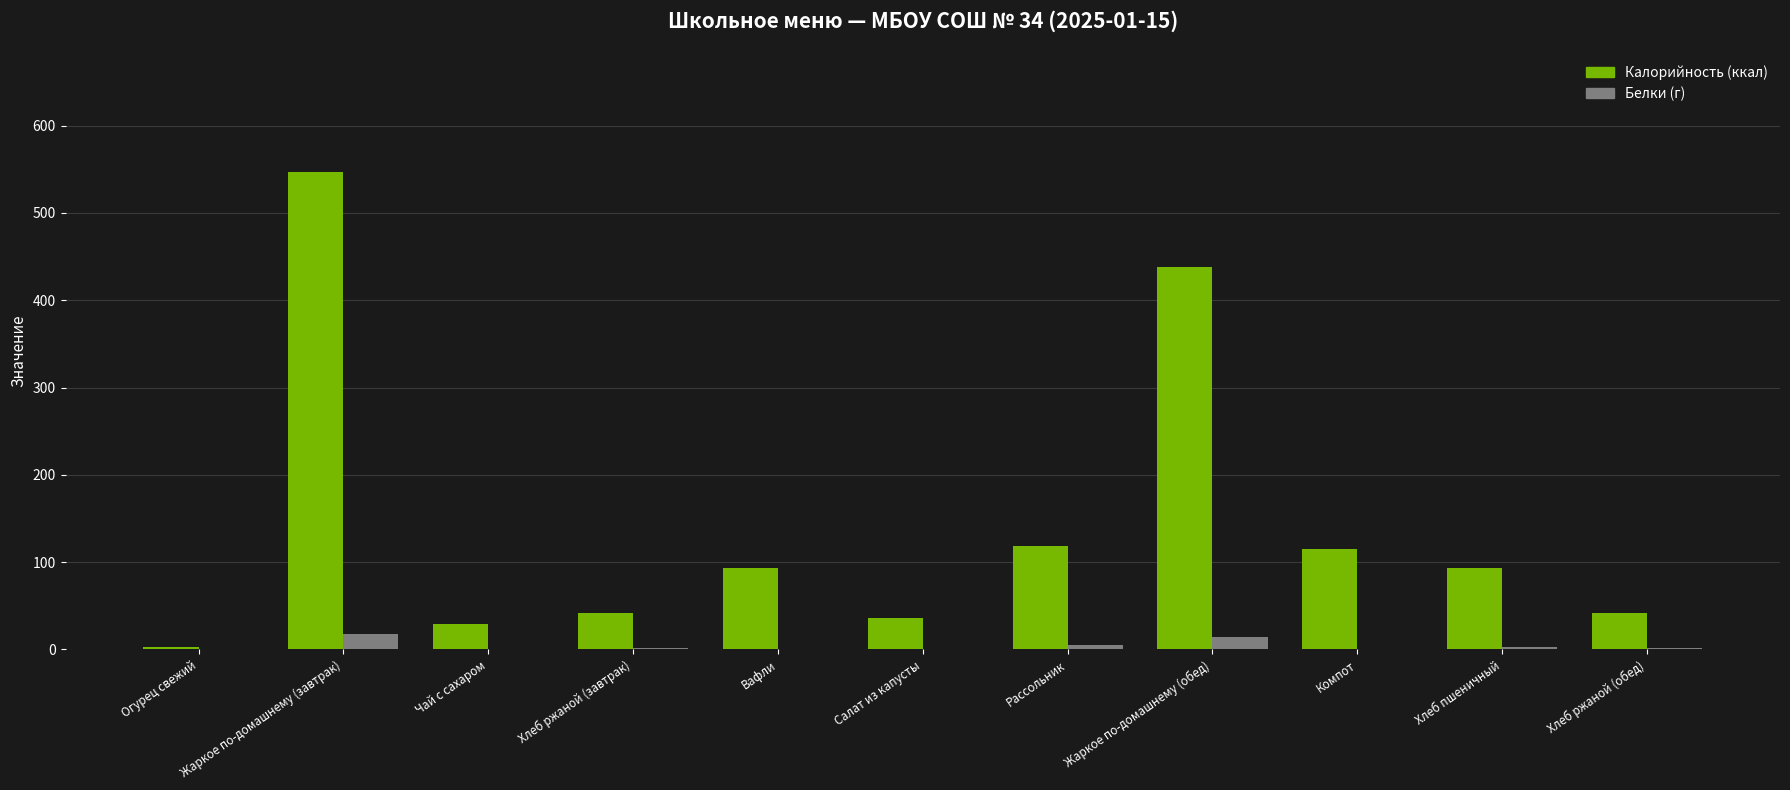

What is the greatest value displayed?

547.1